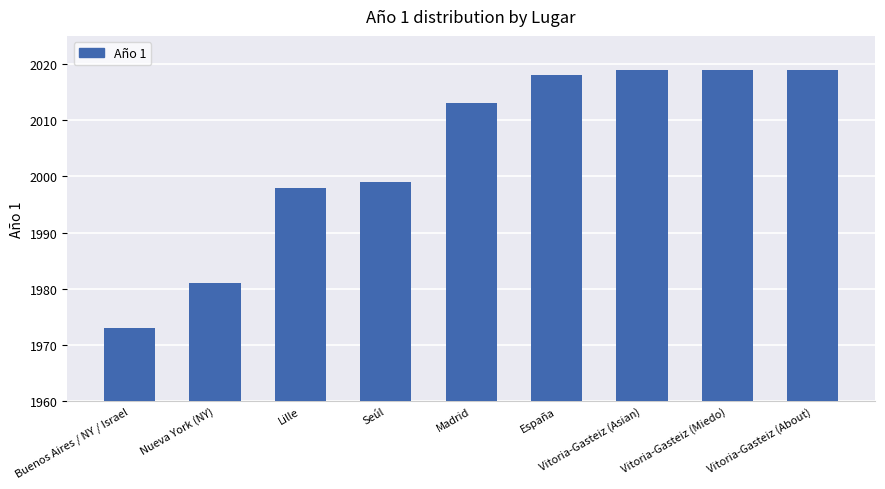

True or false: the data shows 3274 at Seúl.

False